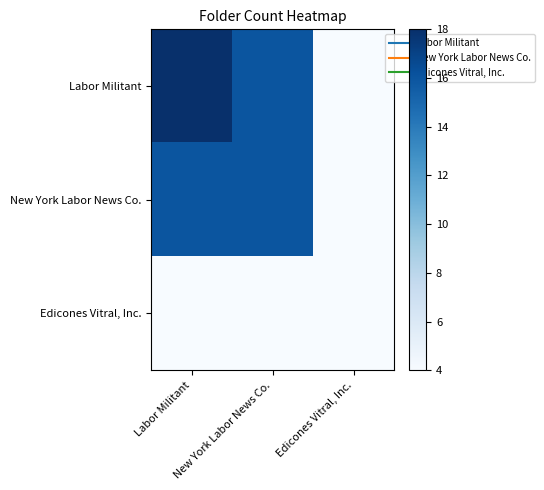

At Edicones Vitral, Inc., list the series in order from smallest to largest.

Labor Militant, New York Labor News Co., Edicones Vitral, Inc.